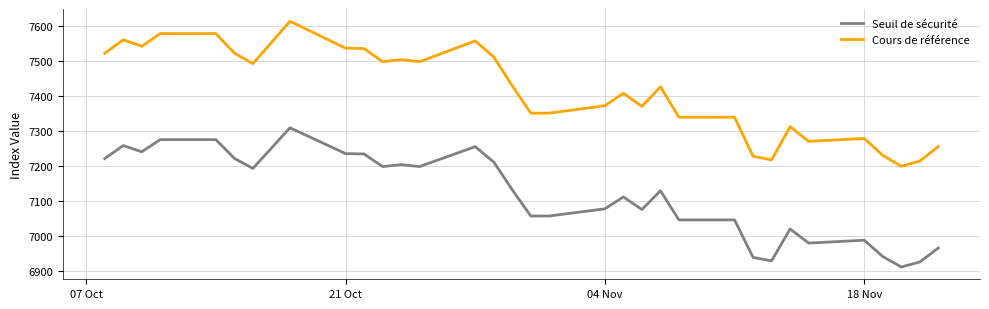

How many series are shown in this chart?

2